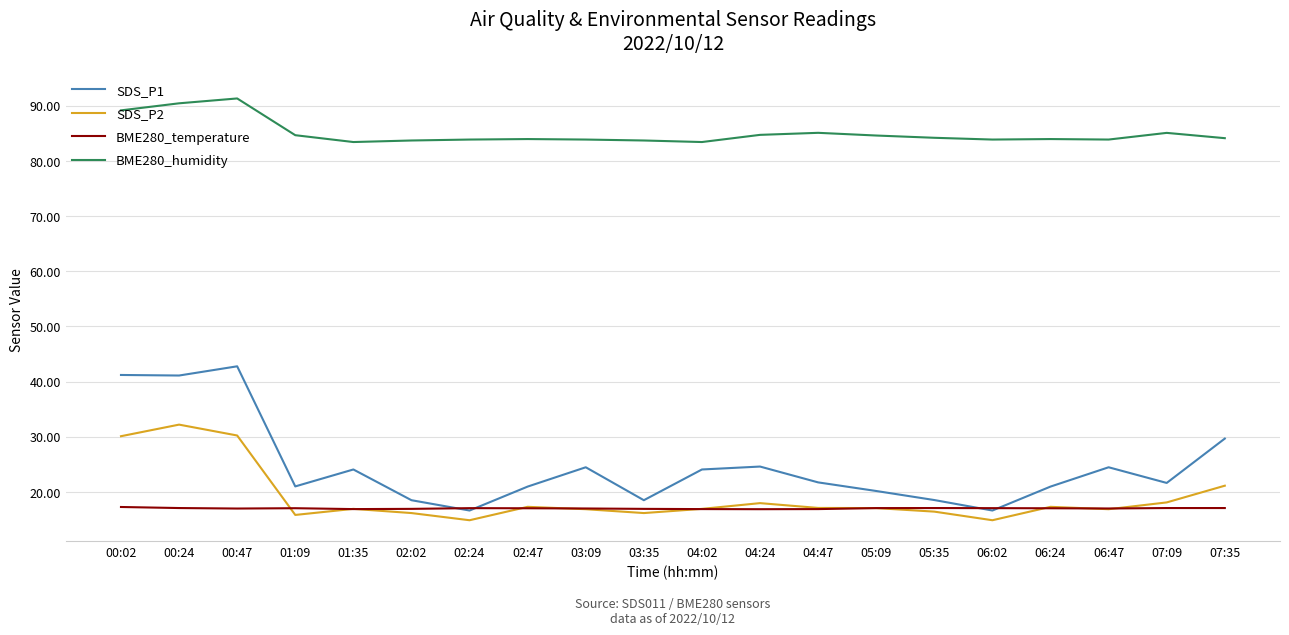

Where do SDS_P1 and BME280_temperature first cross each other?

02:02 and 02:24